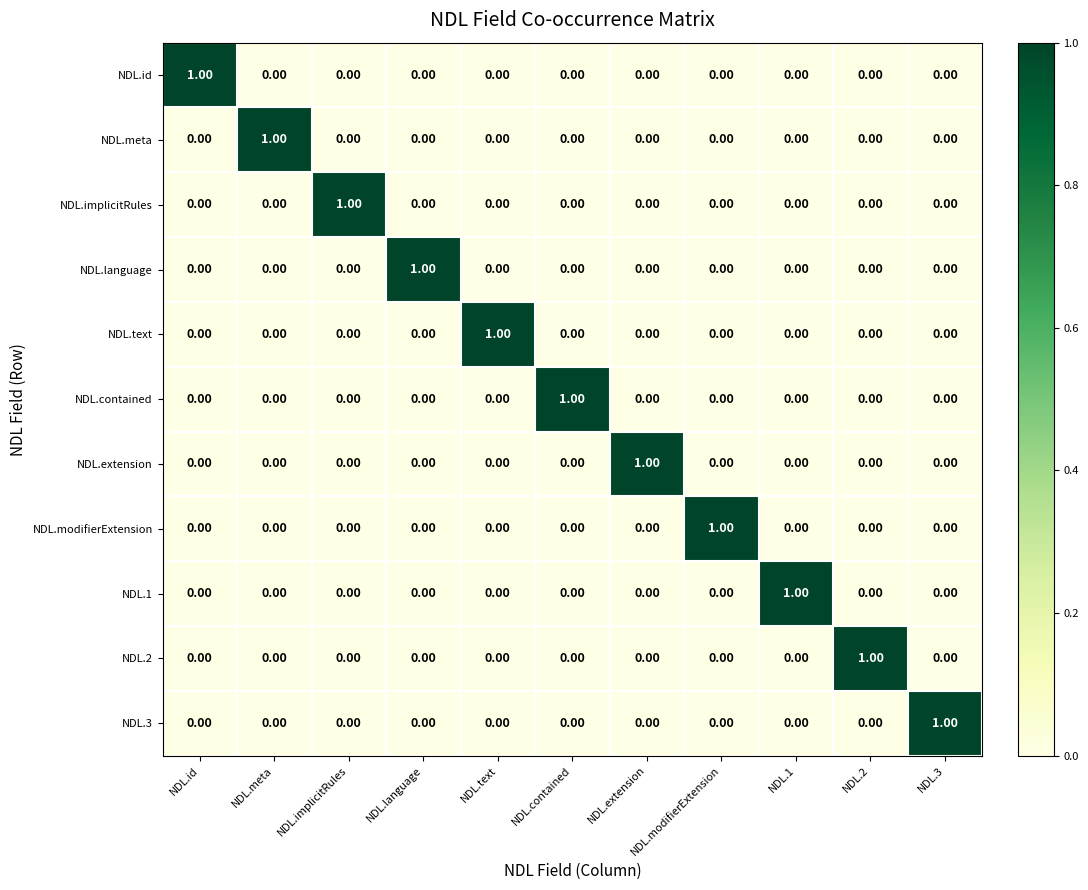

At how many categories does at least one series exceed 0?

11